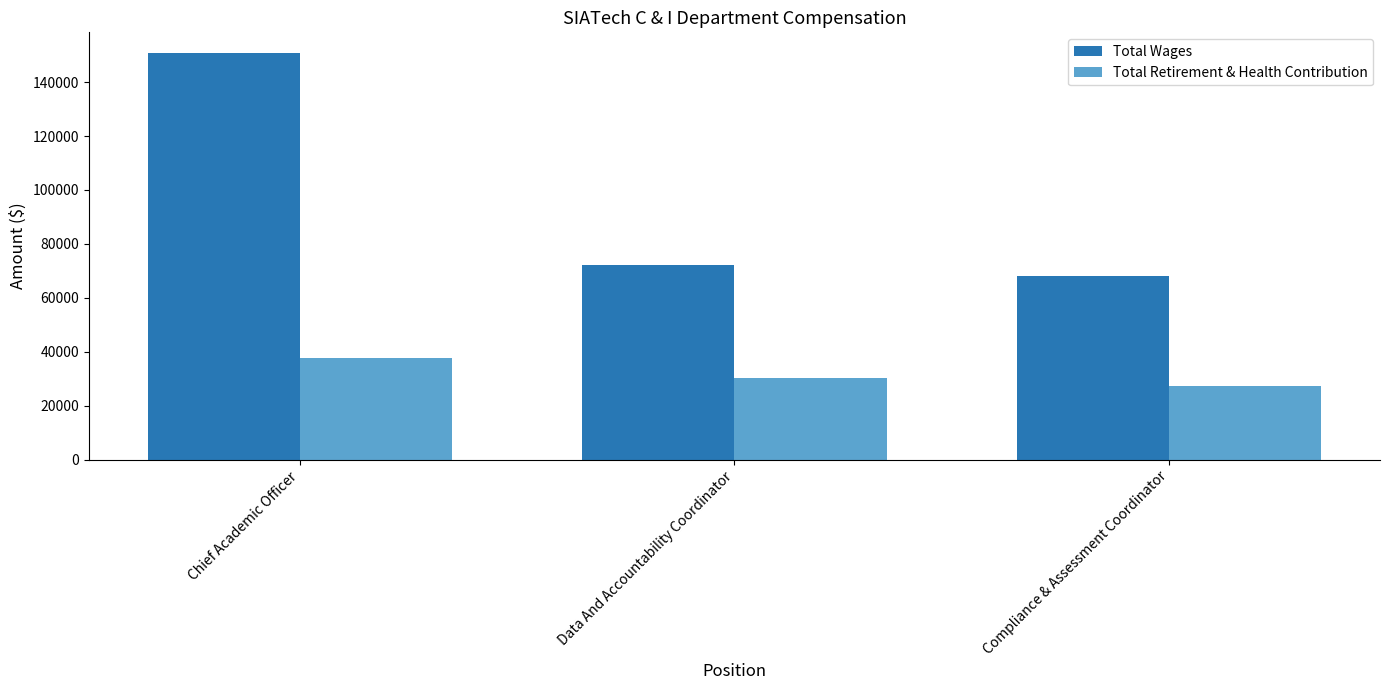

Which series has the largest range (max minus min)?

Total Wages